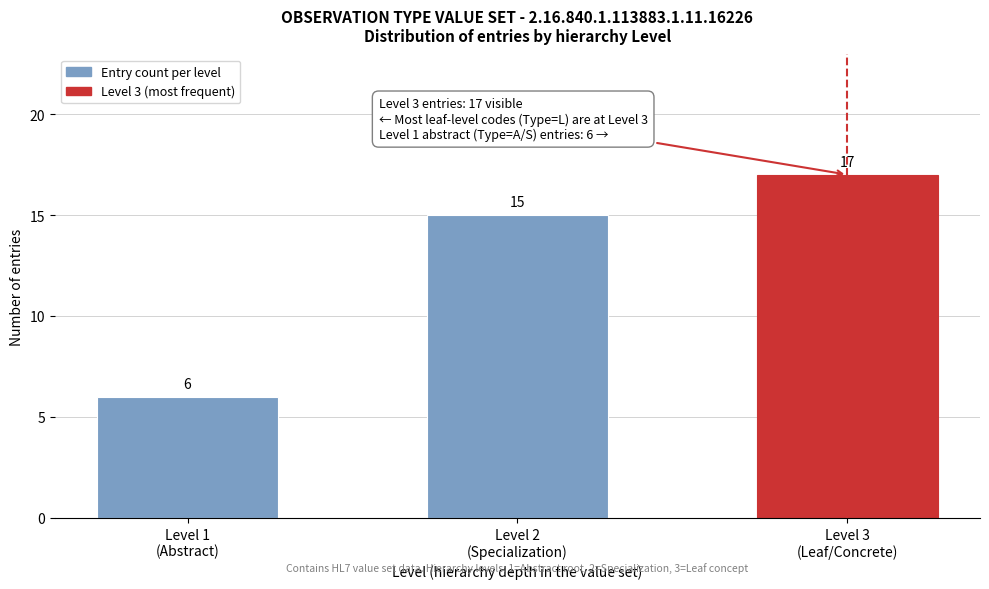

Reading left to right, extract all data points from this chart.

6	15	17